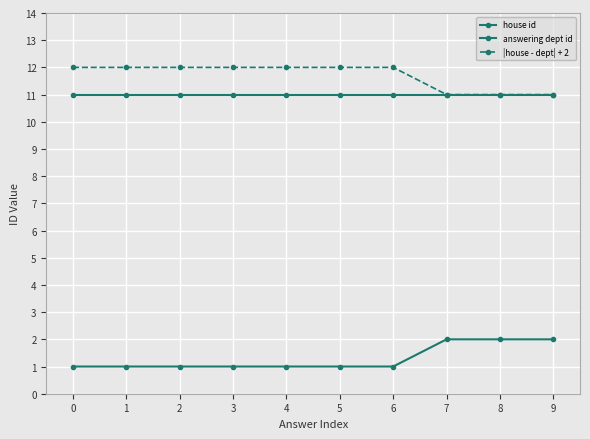

True or false: |house - dept| + 2 has more than 2 interior local peaks.

False